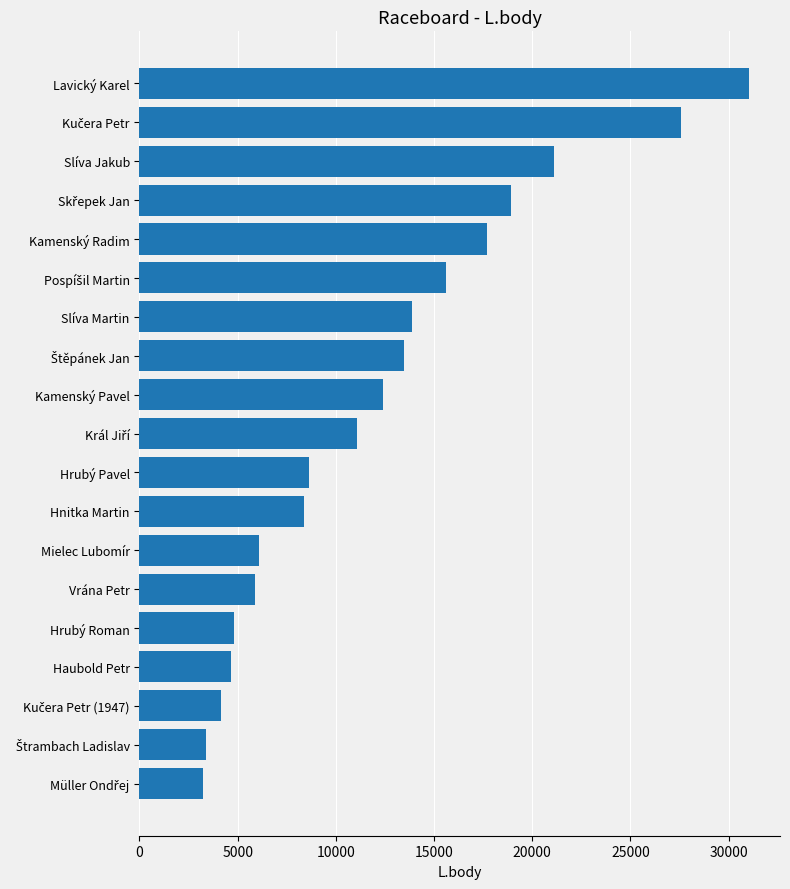

What is the sum of all values?

232049